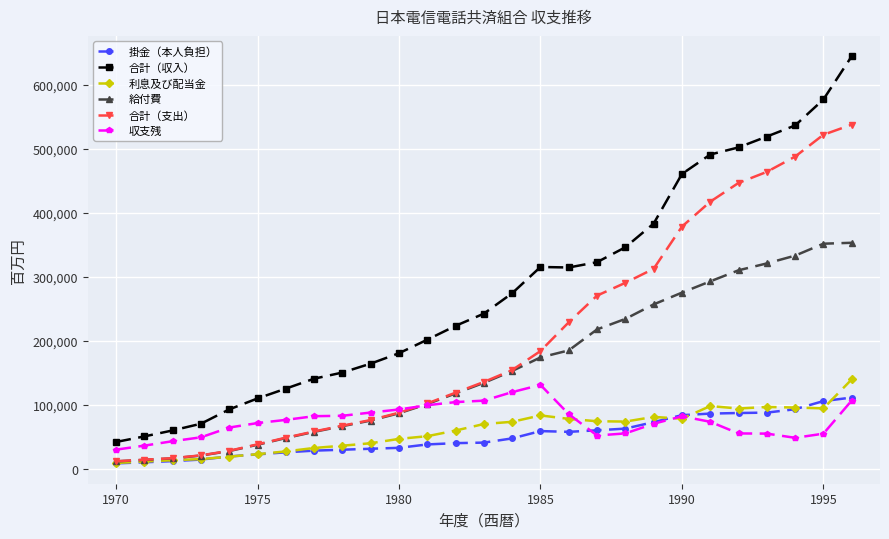

What is the maximum value shown in the chart?

645099